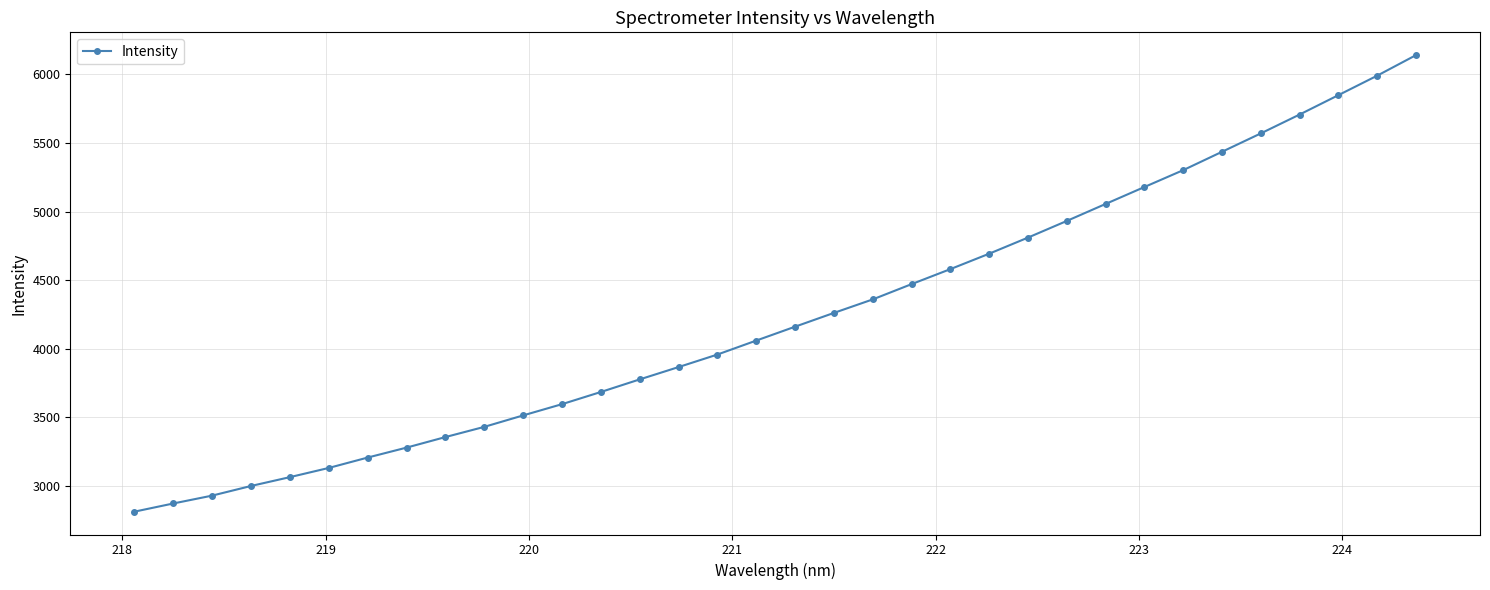

What is the greatest value displayed?

6140.8